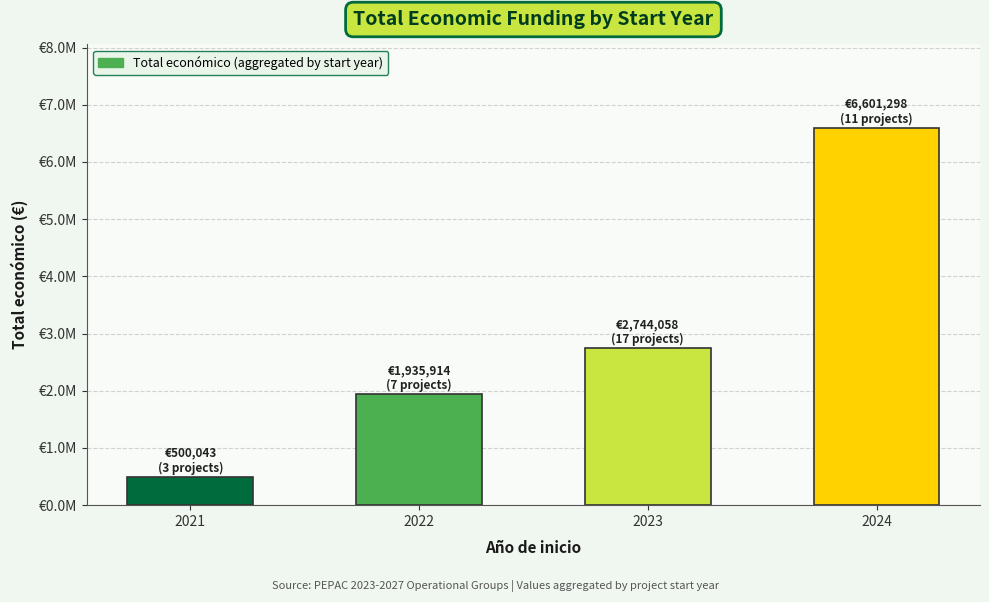

What is the difference between the second highest and minimum values?

2244015